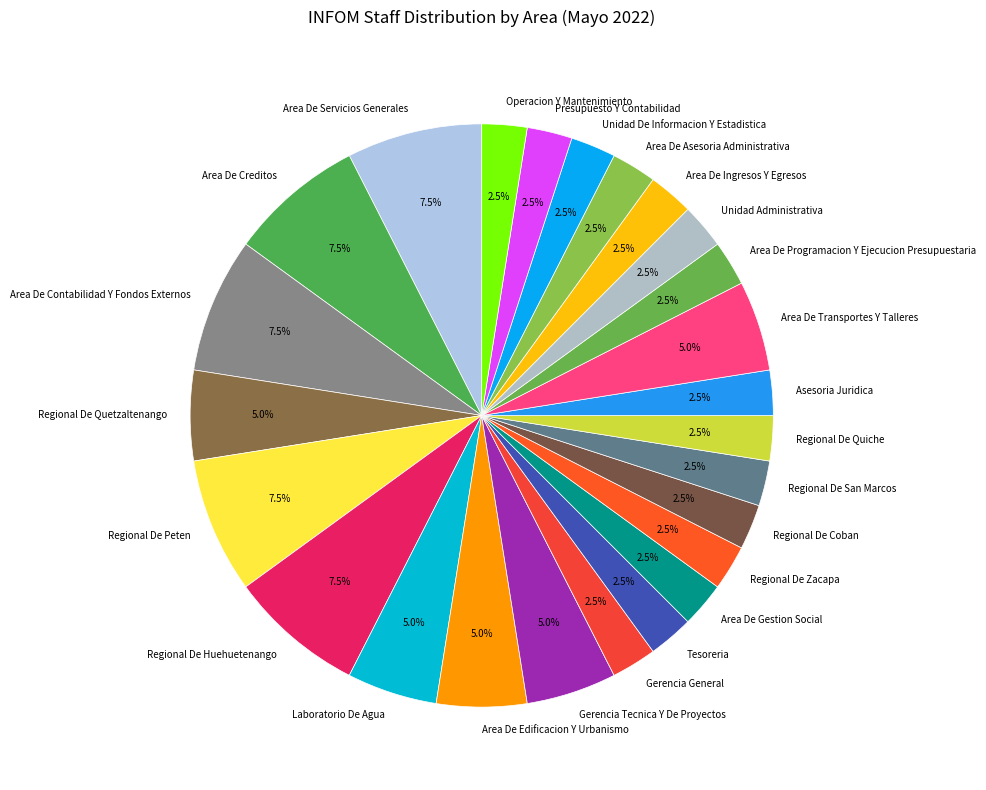

Is Asesoria Juridica the majority of the pie?

No